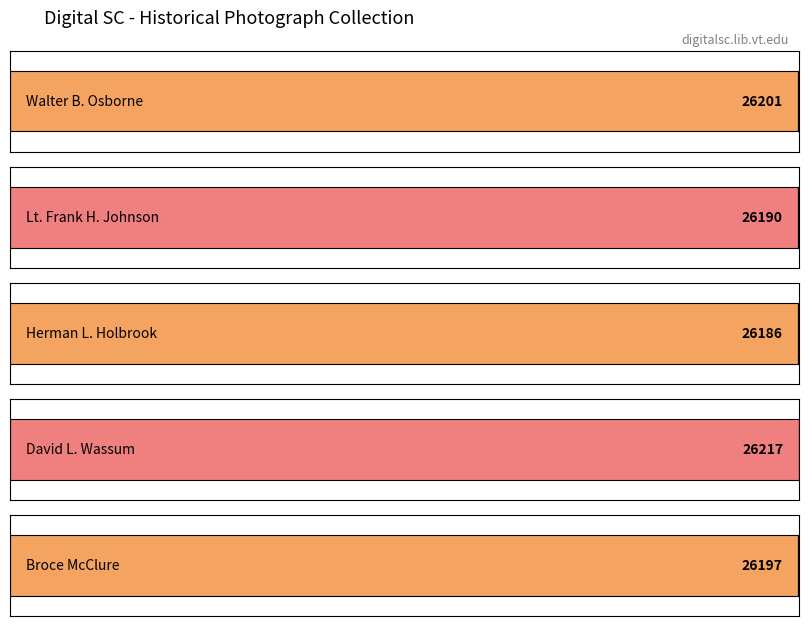

How many series are shown in this chart?

1